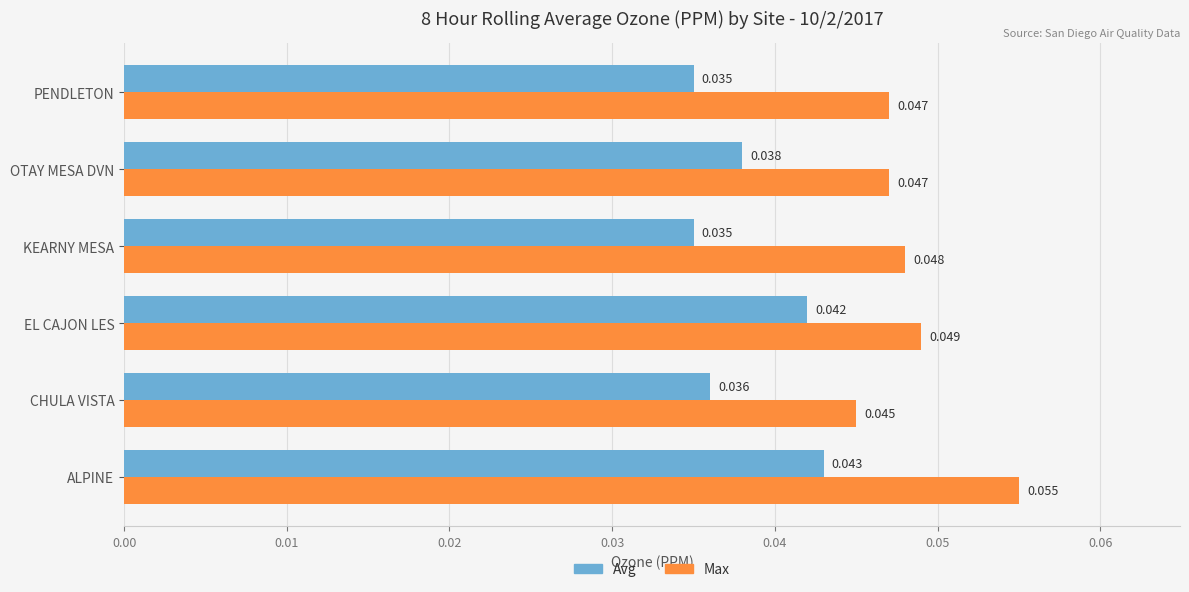

At which category is the sum across all series the highest?

ALPINE